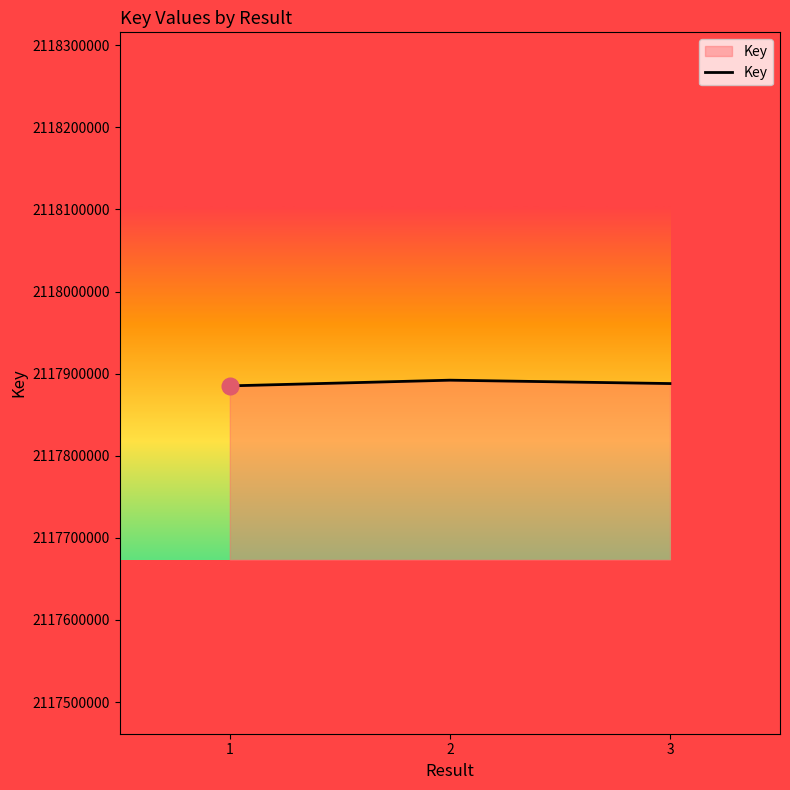

What is the greatest value displayed?

2117892025